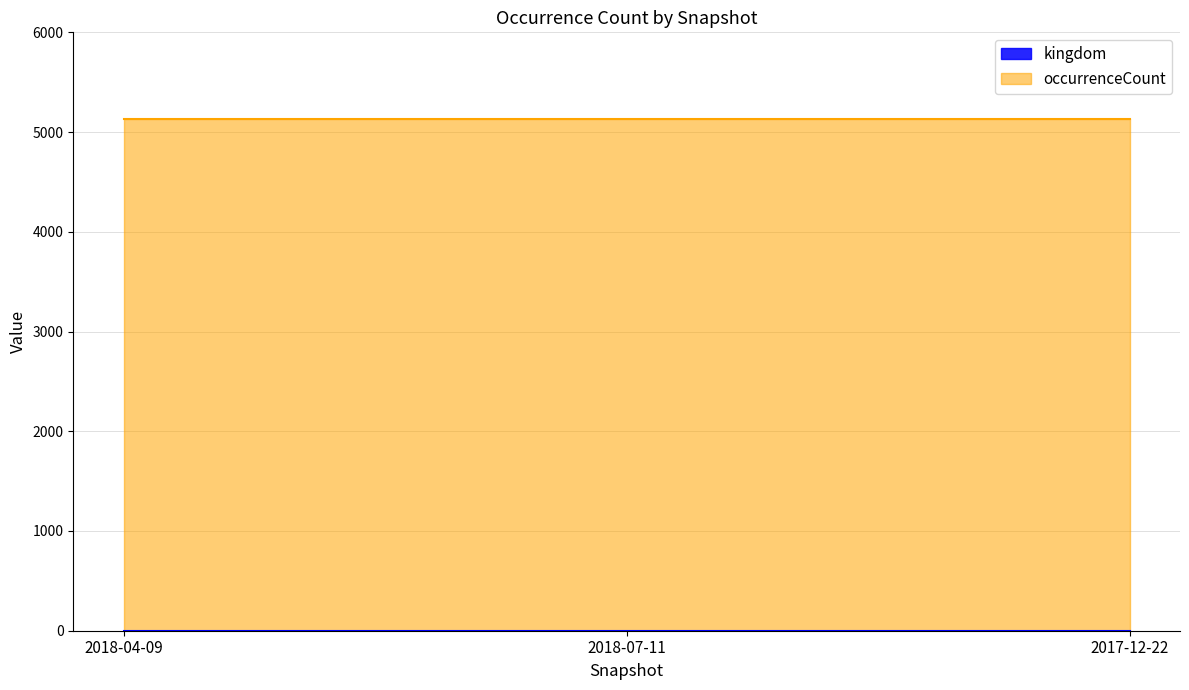

Which label corresponds to the smallest value in the chart?

2018-04-09